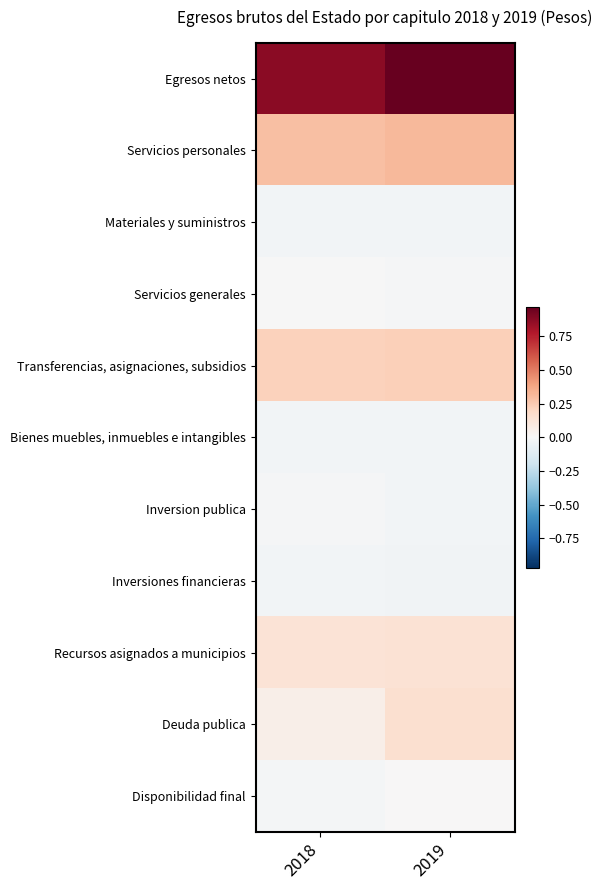

Reading left to right, list all the values displayed in this chart.

Egresos netos: 2018=0.9	2019=1.0
Servicios personales: 2018=0.3	2019=0.3
Materiales y suministros: 2018=-0.0	2019=-0.0
Servicios generales: 2018=-0.0	2019=-0.0
Transferencias, asignaciones, subsidios: 2018=0.2	2019=0.2
Bienes muebles, inmuebles e intangibles: 2018=-0.0	2019=-0.0
Inversion publica: 2018=-0.0	2019=-0.0
Inversiones financieras: 2018=-0.0	2019=-0.0
Recursos asignados a municipios: 2018=0.1	2019=0.1
Deuda publica: 2018=0.1	2019=0.2
Disponibilidad final: 2018=-0.0	2019=0.0